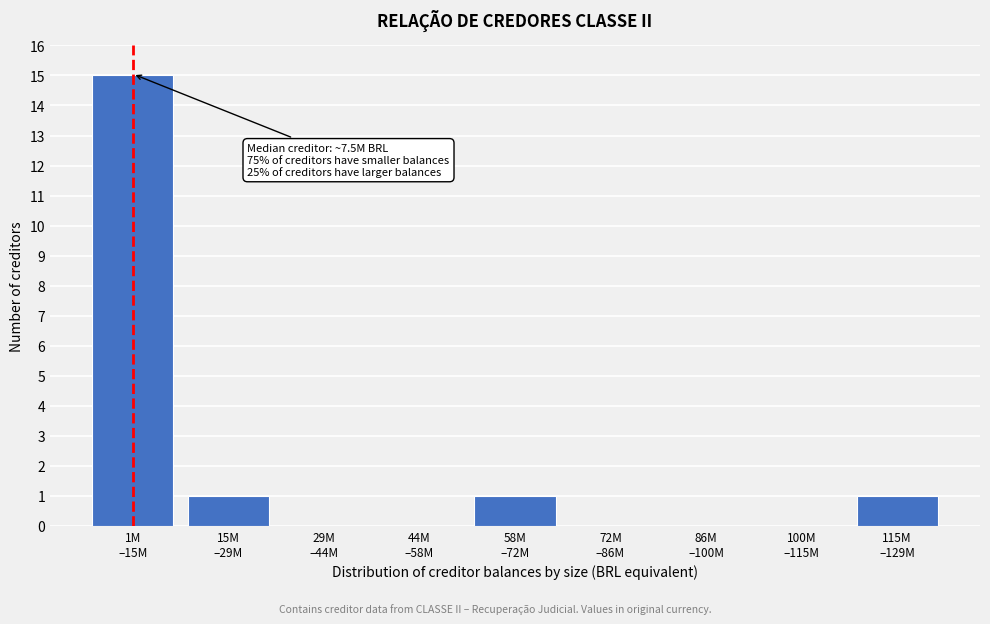

What is the greatest value displayed?

15